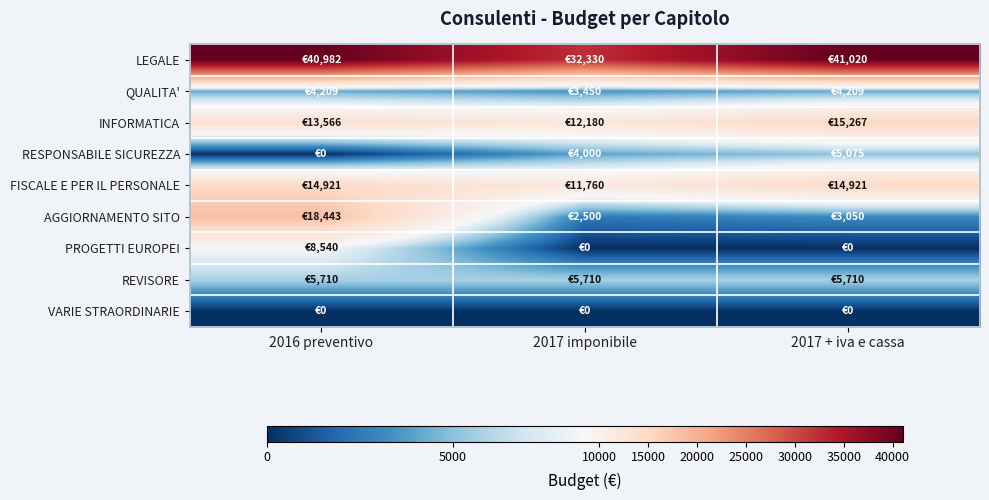

What is the difference between the highest and lowest values at 2017 imponibile?

32329.5